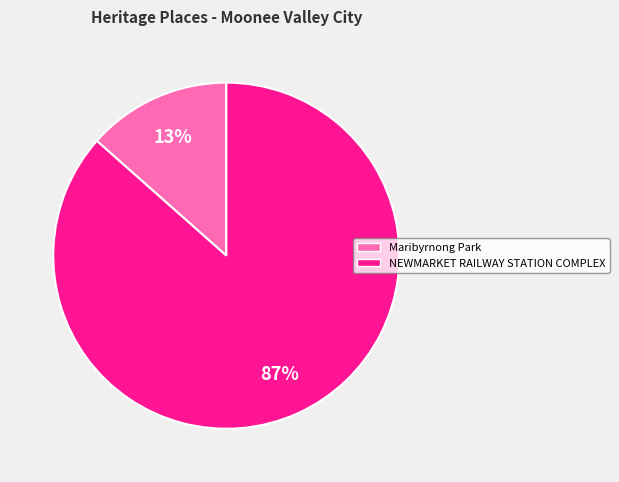

Do NEWMARKET RAILWAY STATION COMPLEX and Maribyrnong Park together represent more than half of the pie?

Yes